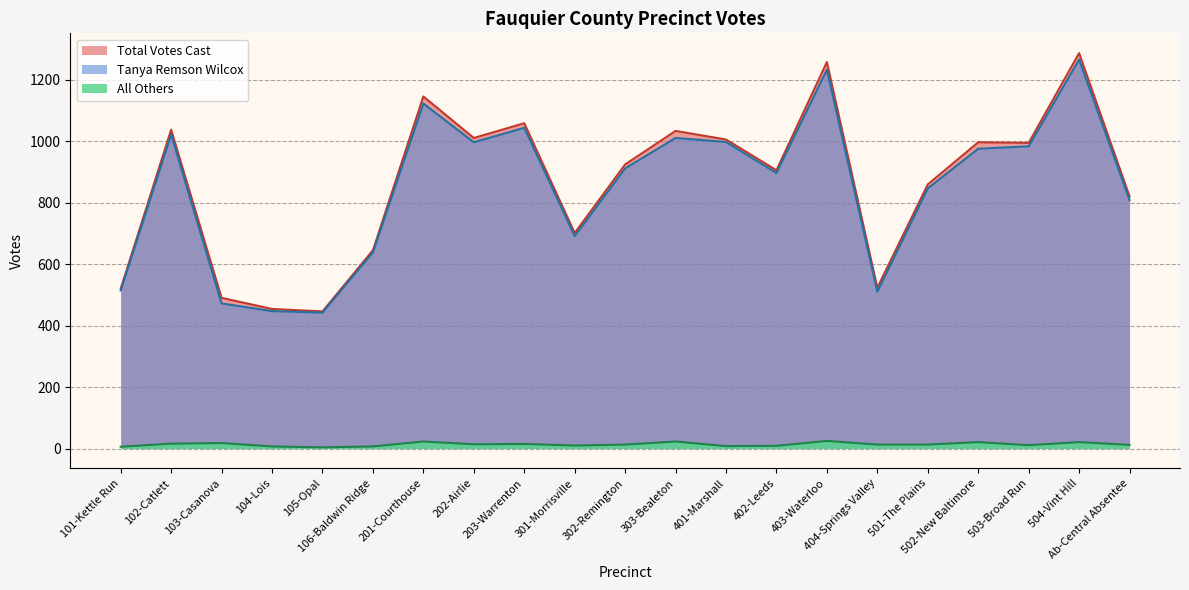

What are all the series names shown in the legend?

Total Votes Cast, Tanya Remson Wilcox, All Others